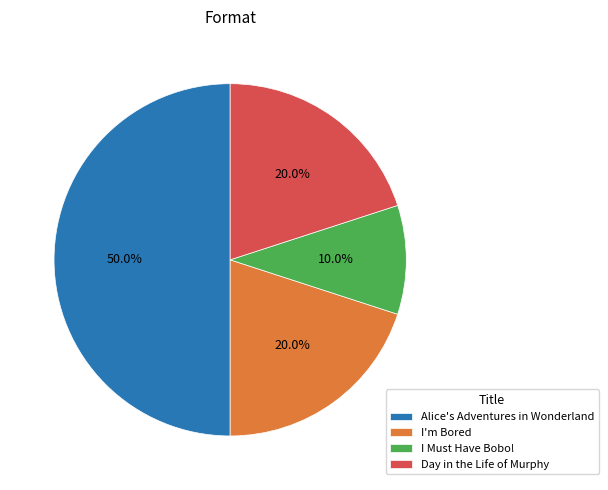

What percentage is the I Must Have Bobo! slice, to the nearest percent?

10%